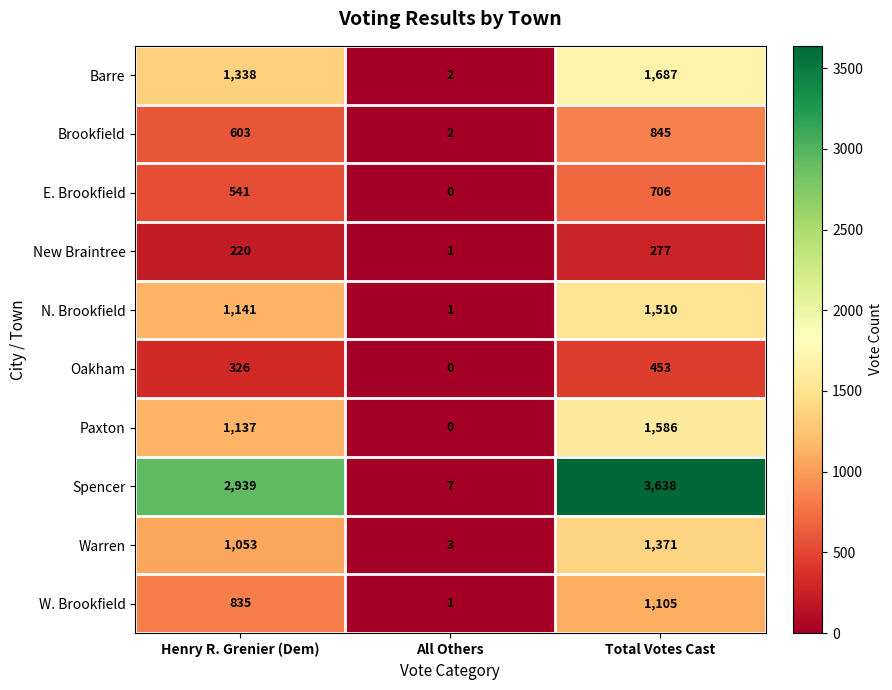

Is it true that Oakham equals 265 at All Others?

False